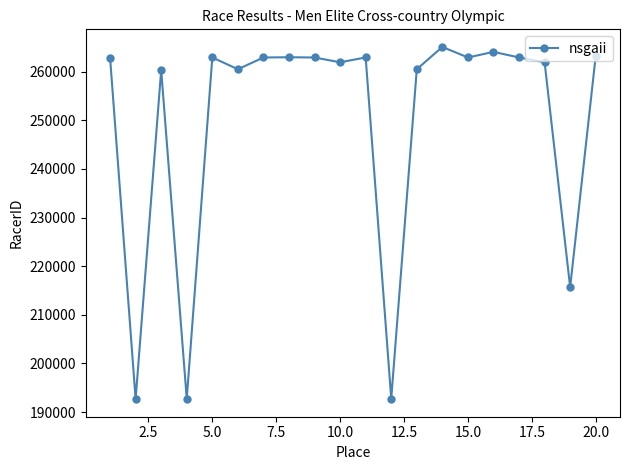

What is the value of the 3rd point from the left?

260337